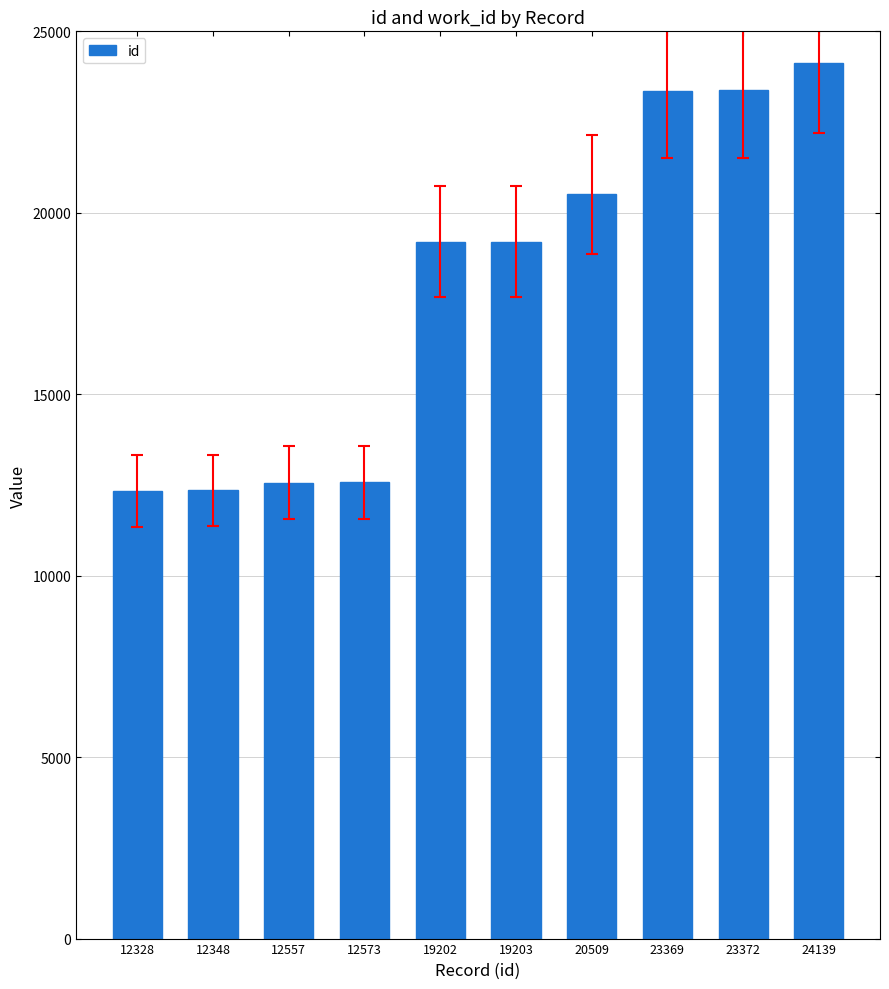

Approximately how many times larger is the value at 19203 compared to 19202?

1.0